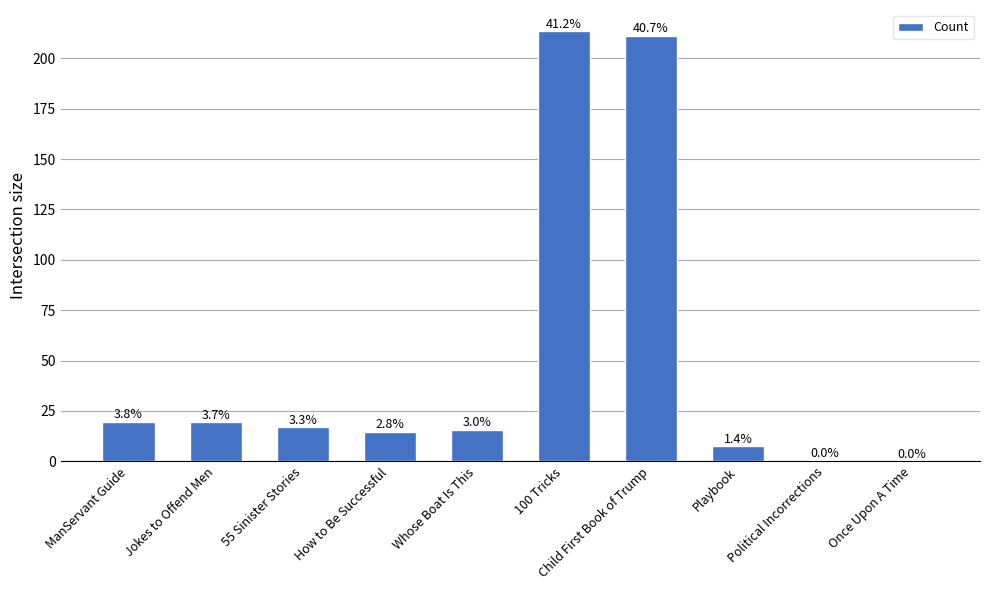

What is the difference between the values at Jokes to Offend Men and ManServant Guide?

0.2